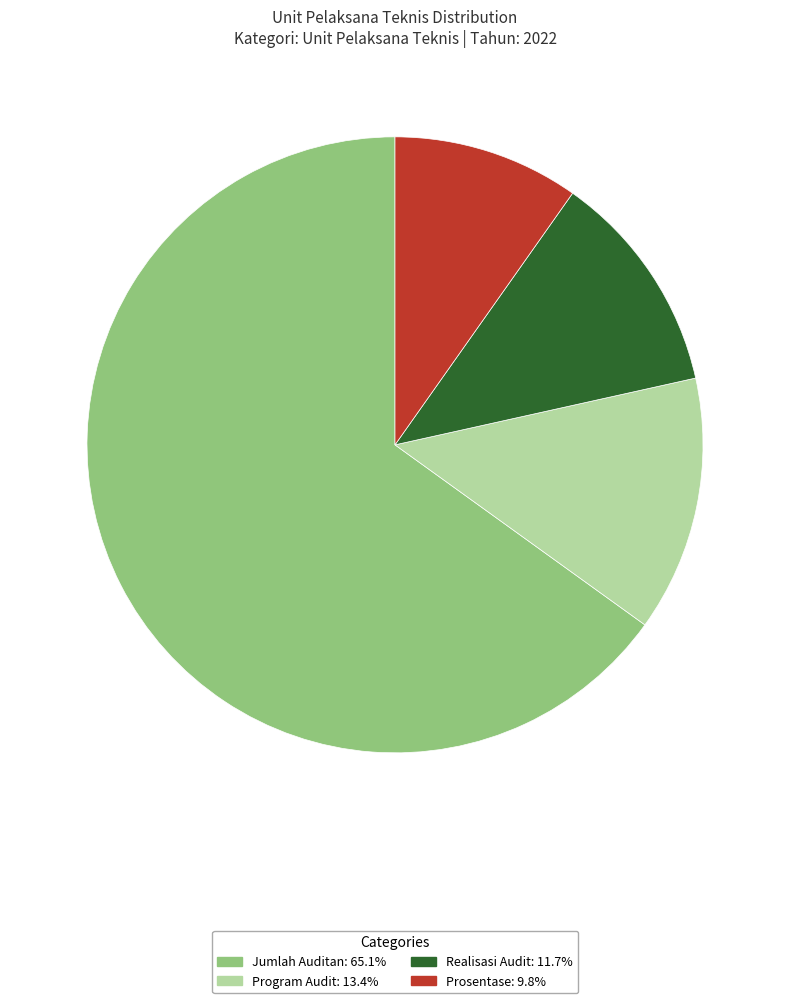

Combined, do Jumlah Auditan and Program Audit account for over 50%?

Yes